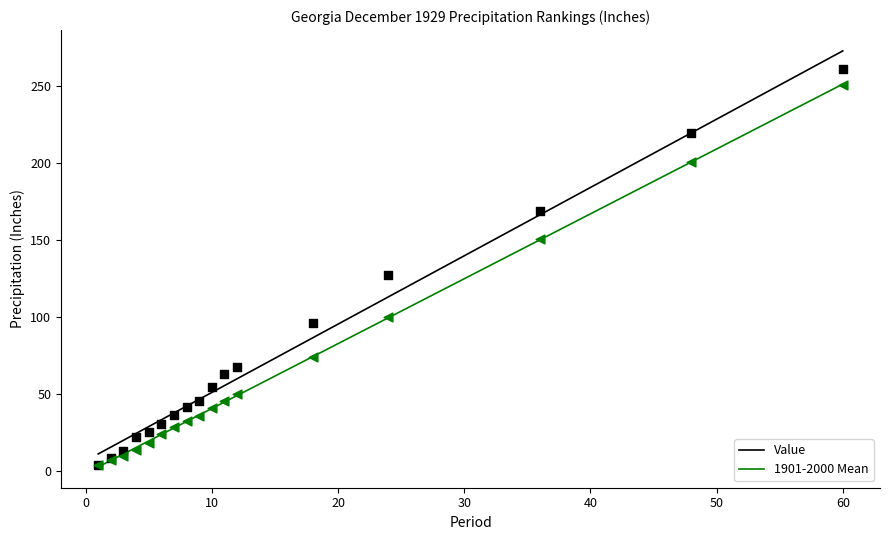

Which series contains the highest Y value?

Value